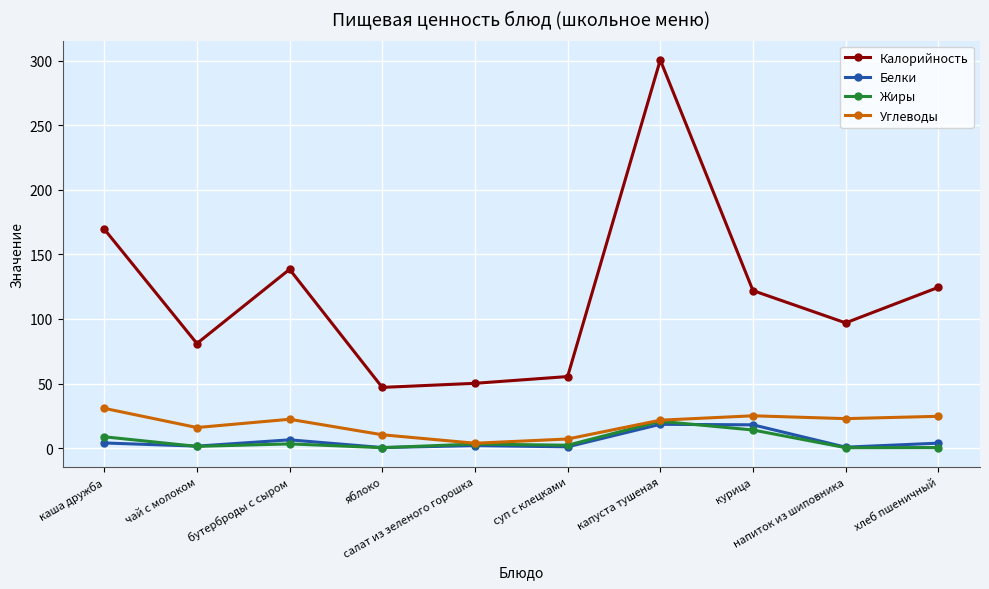

What is the average value of the Жиры series?

5.4